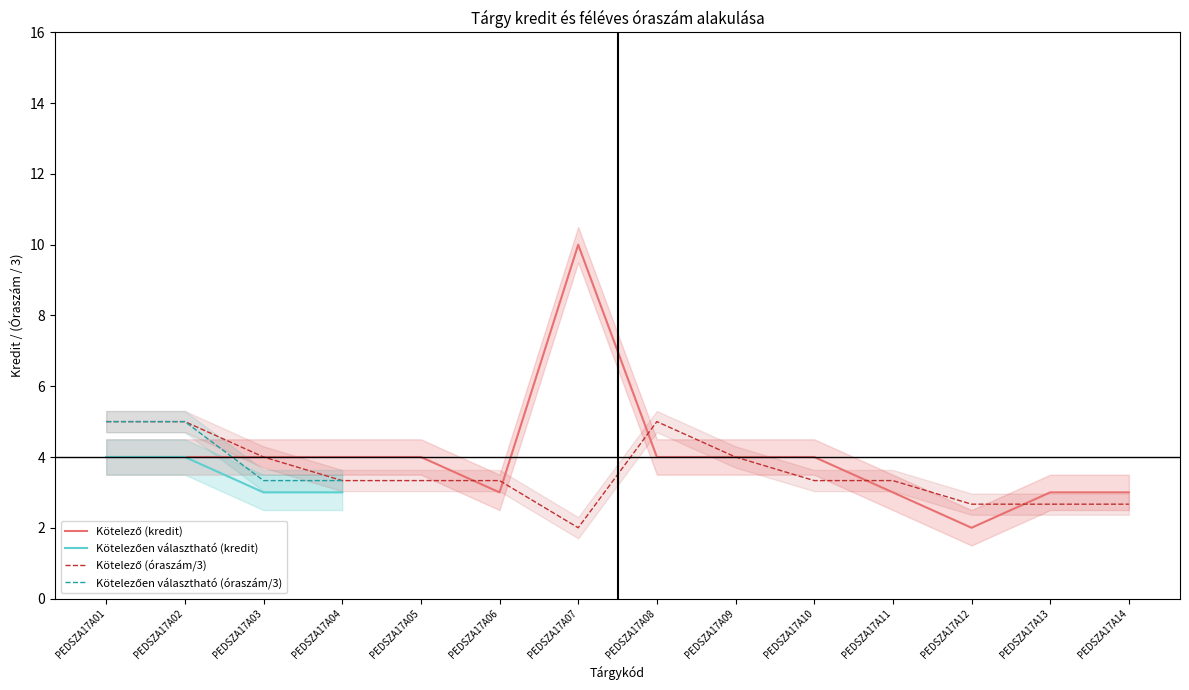

Which series has the largest total across all categories?

Kötelező (kredit)